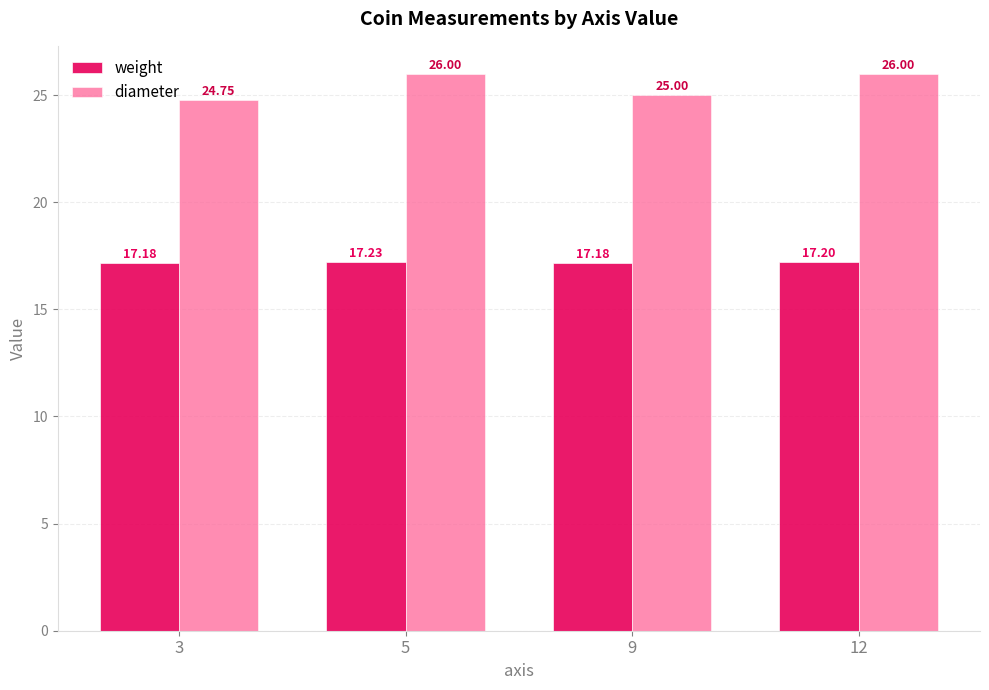

How many groups of bars are there?

4